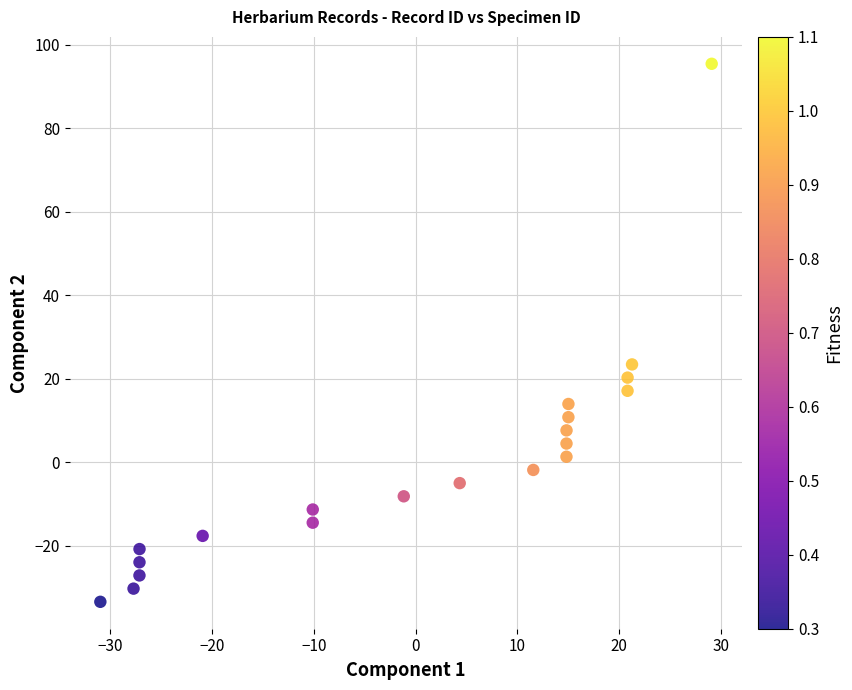

What is the range of X values (max minus min)?

60.0